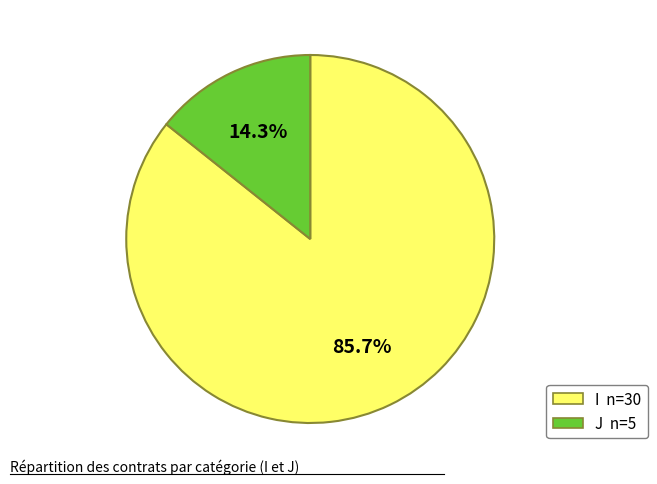

To the nearest percent, what is the combined percentage of I and J?

100%